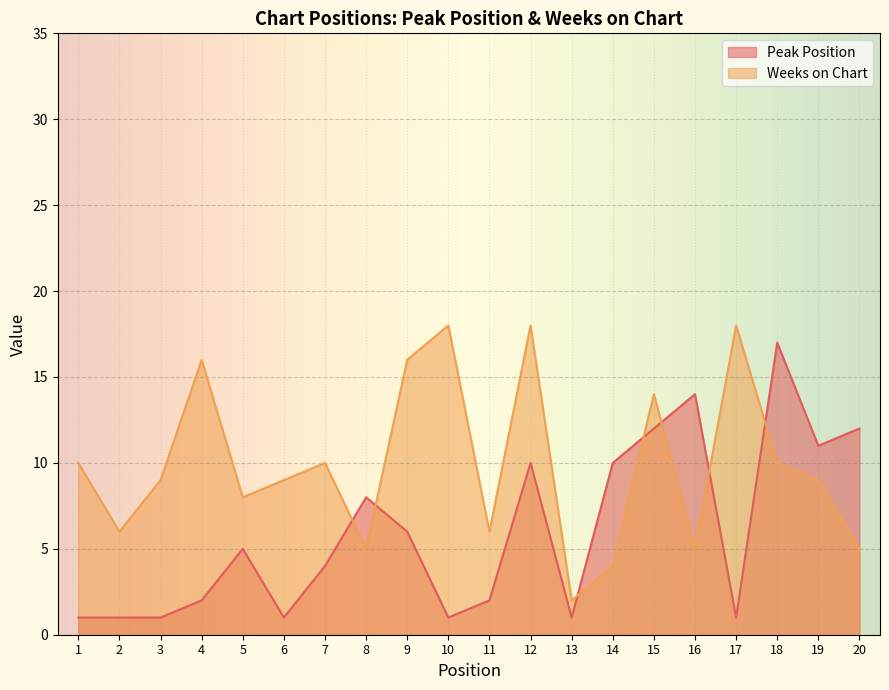

What is the smallest value displayed?

1